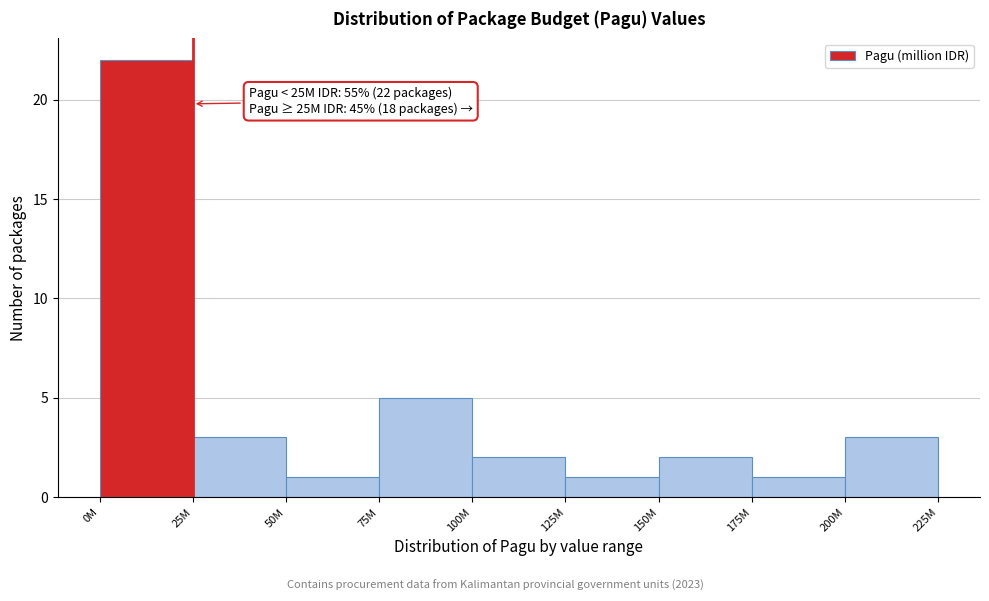

Reading left to right, transcribe all the data shown in this chart.

0M=22	25M=3	50M=1	75M=5	100M=2	125M=1	150M=2	175M=1	200M=3